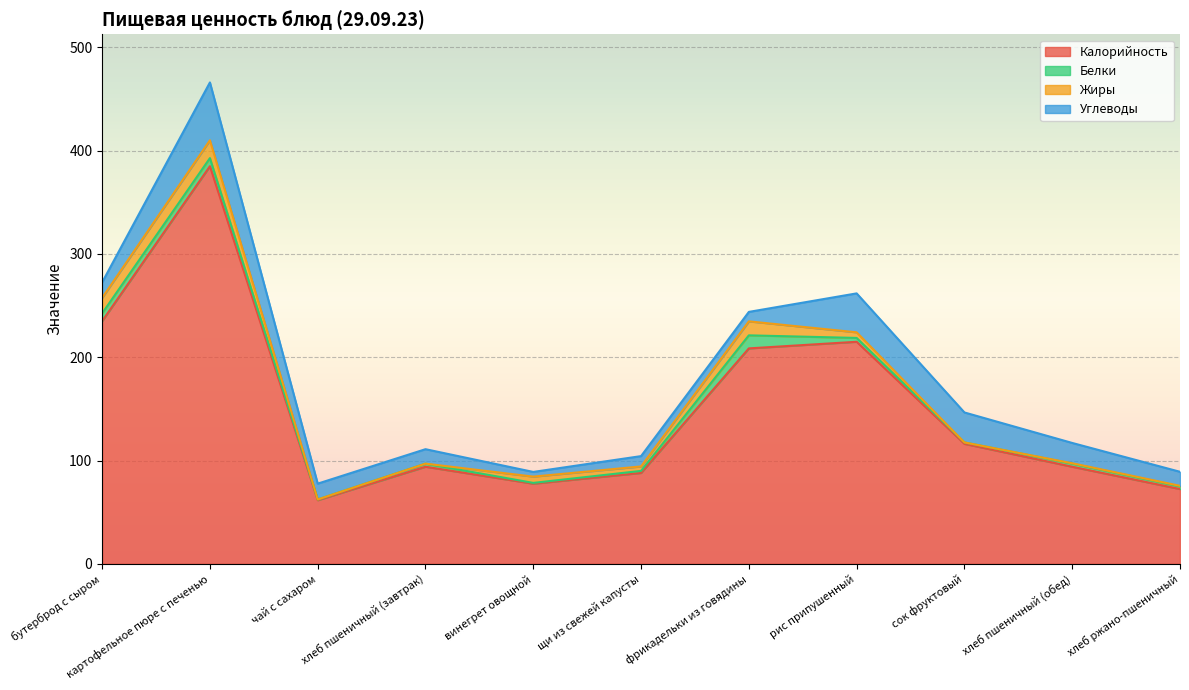

Is the value of Белки at чай с сахаром greater than the value of Калорийность at рис припушенный?

No